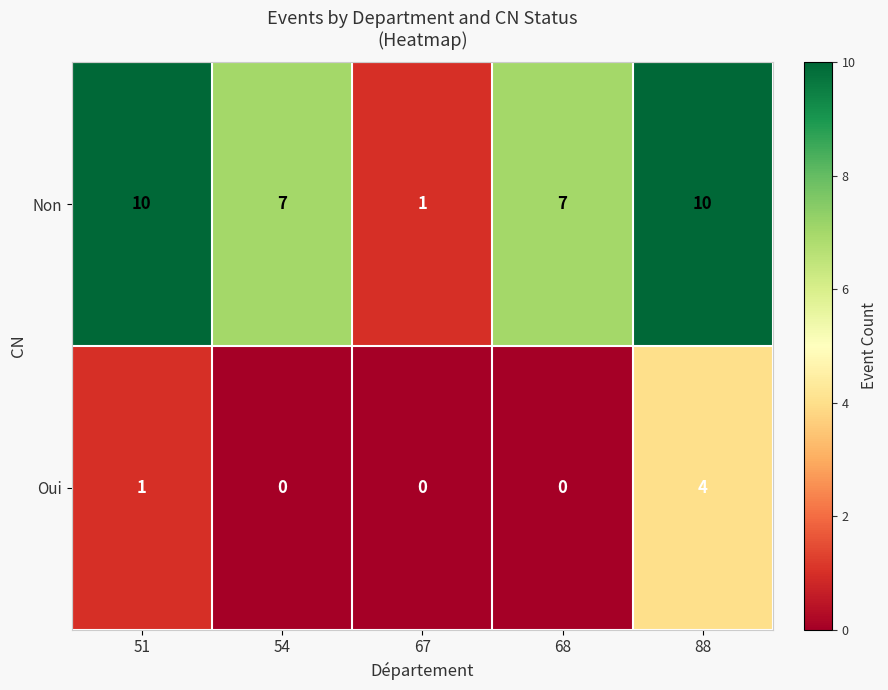

What is the total value across all series at 68?

7